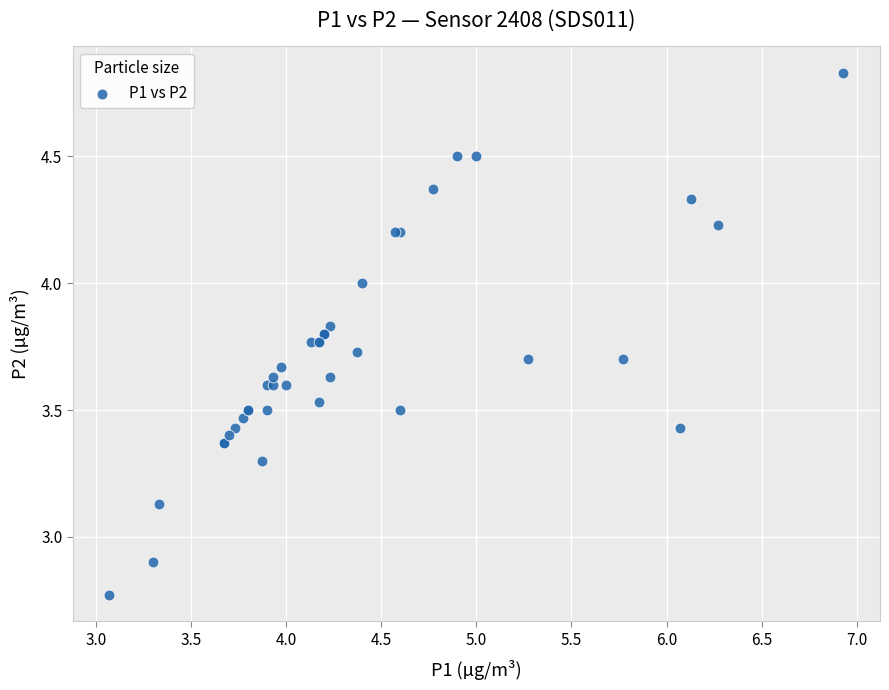

What Y value in the scatter plot is closest to 3?

2.9